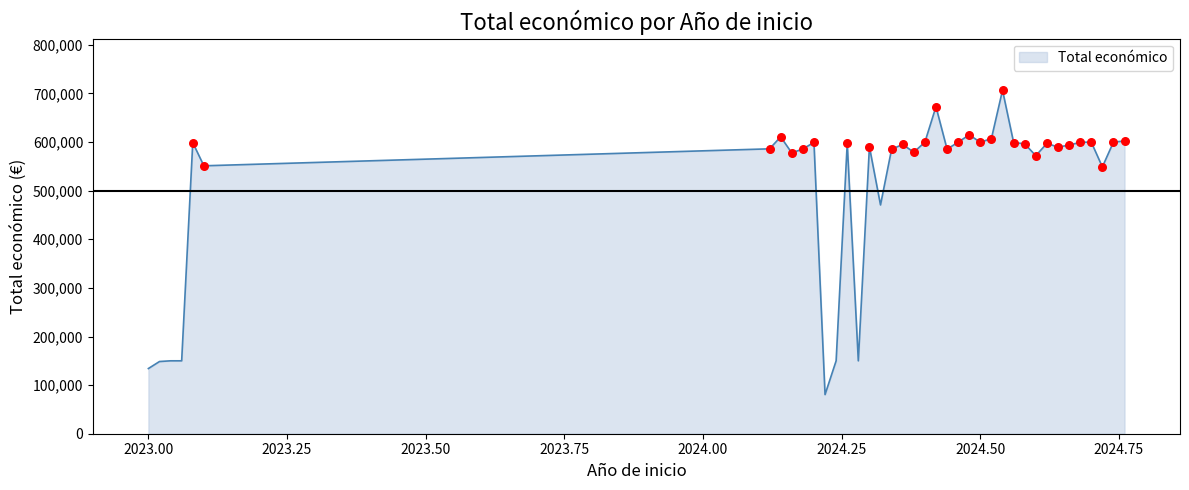

What is the greatest value displayed?

706697